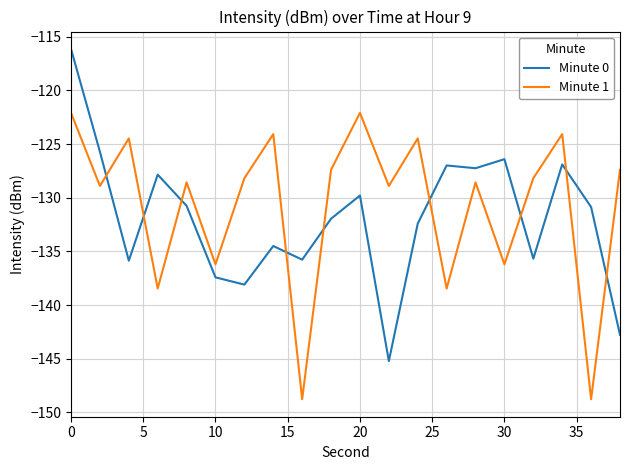

What is the minimum value for Minute 1?

-148.8